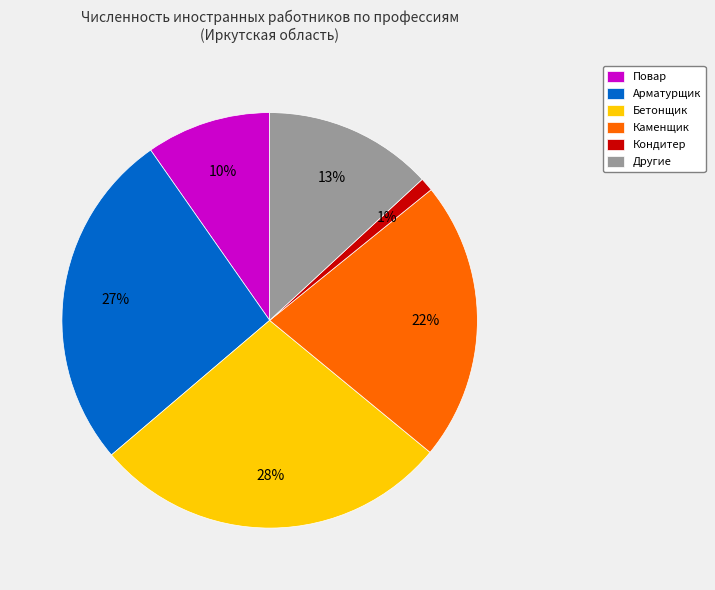

The Арматурщик slice represents 39% of the pie. True or false?

False